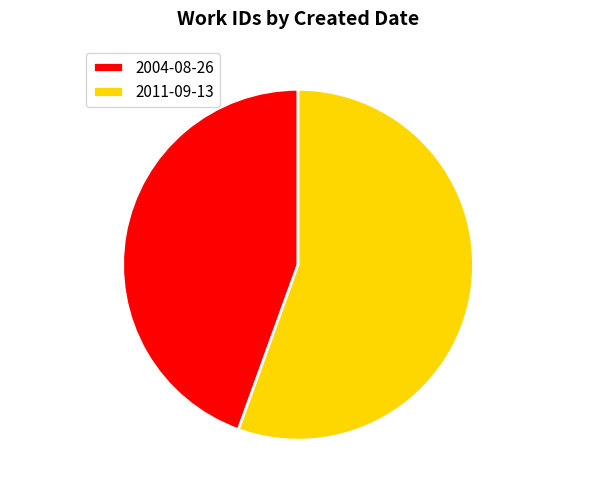

Does 2011-09-13 account for over 50% of the chart?

Yes